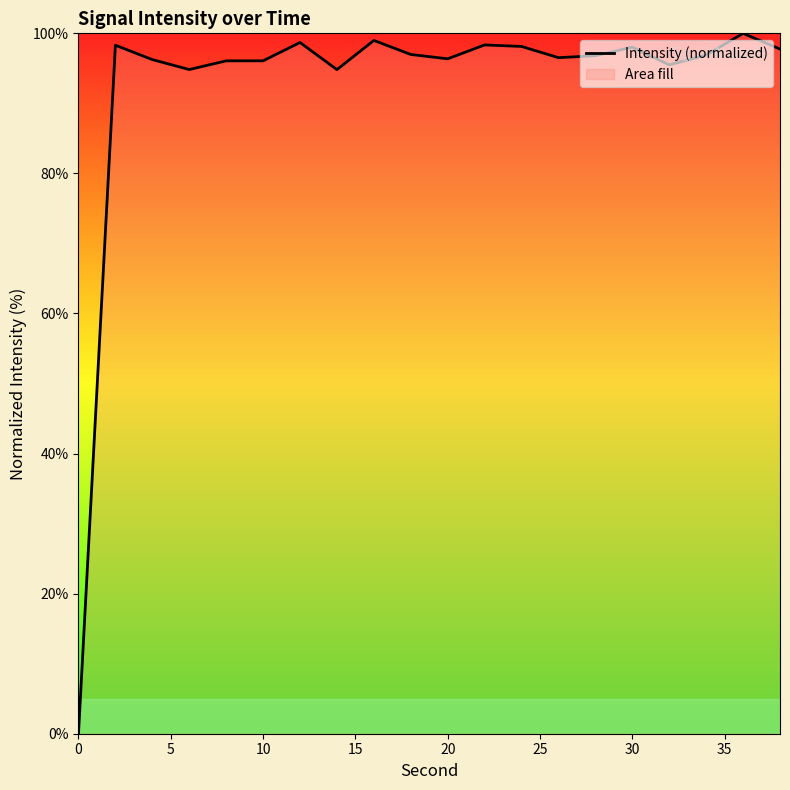

What is the greatest value displayed?

100.0